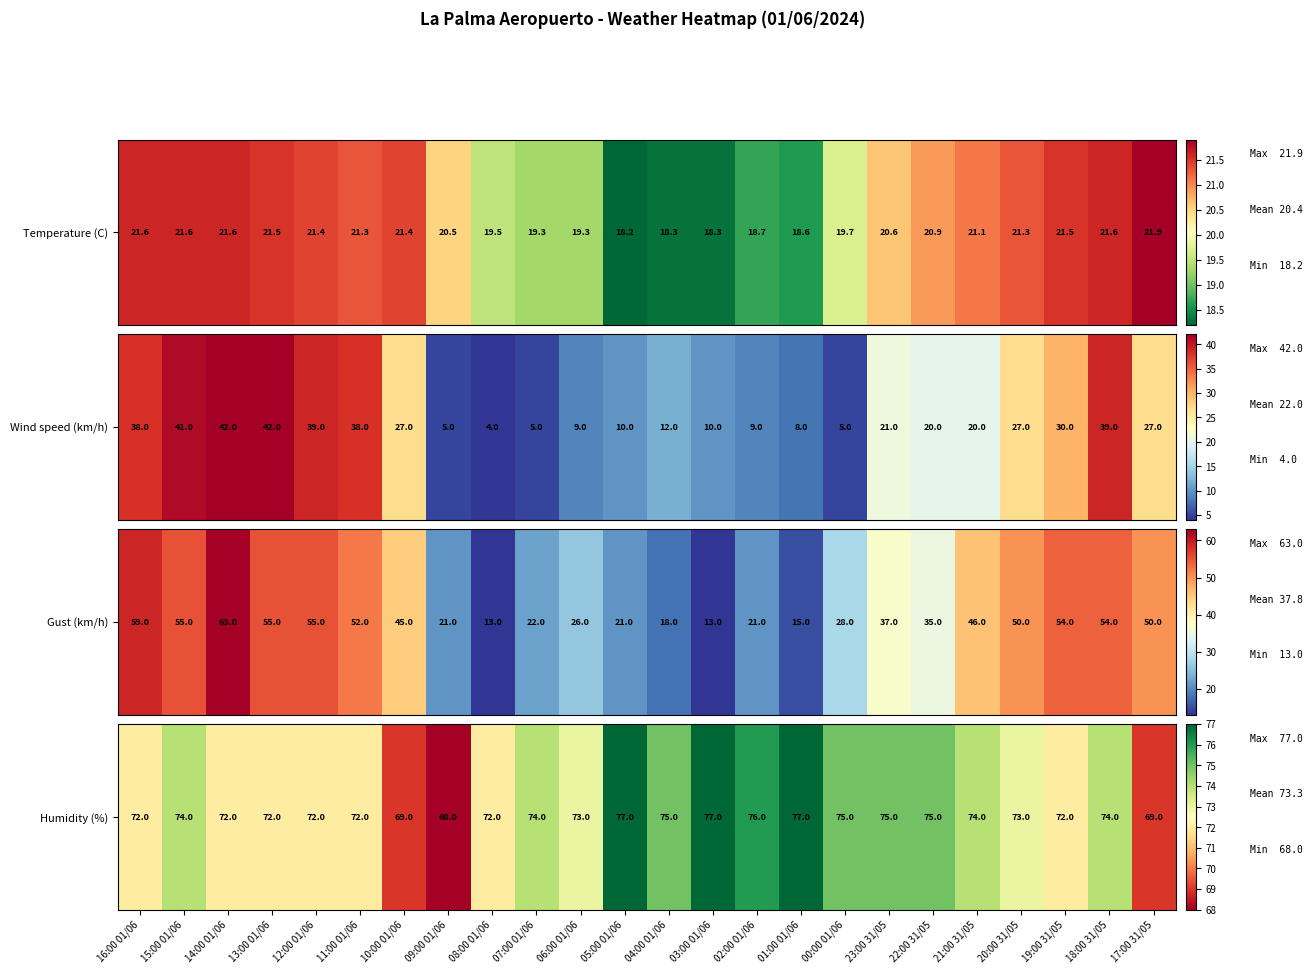

List the labels in order of value, largest first.

05:00 01/06, 03:00 01/06, 01:00 01/06, 02:00 01/06, 04:00 01/06, 00:00 01/06, 23:00 31/05, 22:00 31/05, 15:00 01/06, 07:00 01/06, 21:00 31/05, 18:00 31/05, 06:00 01/06, 20:00 31/05, 16:00 01/06, 14:00 01/06, 13:00 01/06, 12:00 01/06, 11:00 01/06, 08:00 01/06, 19:00 31/05, 10:00 01/06, 17:00 31/05, 09:00 01/06